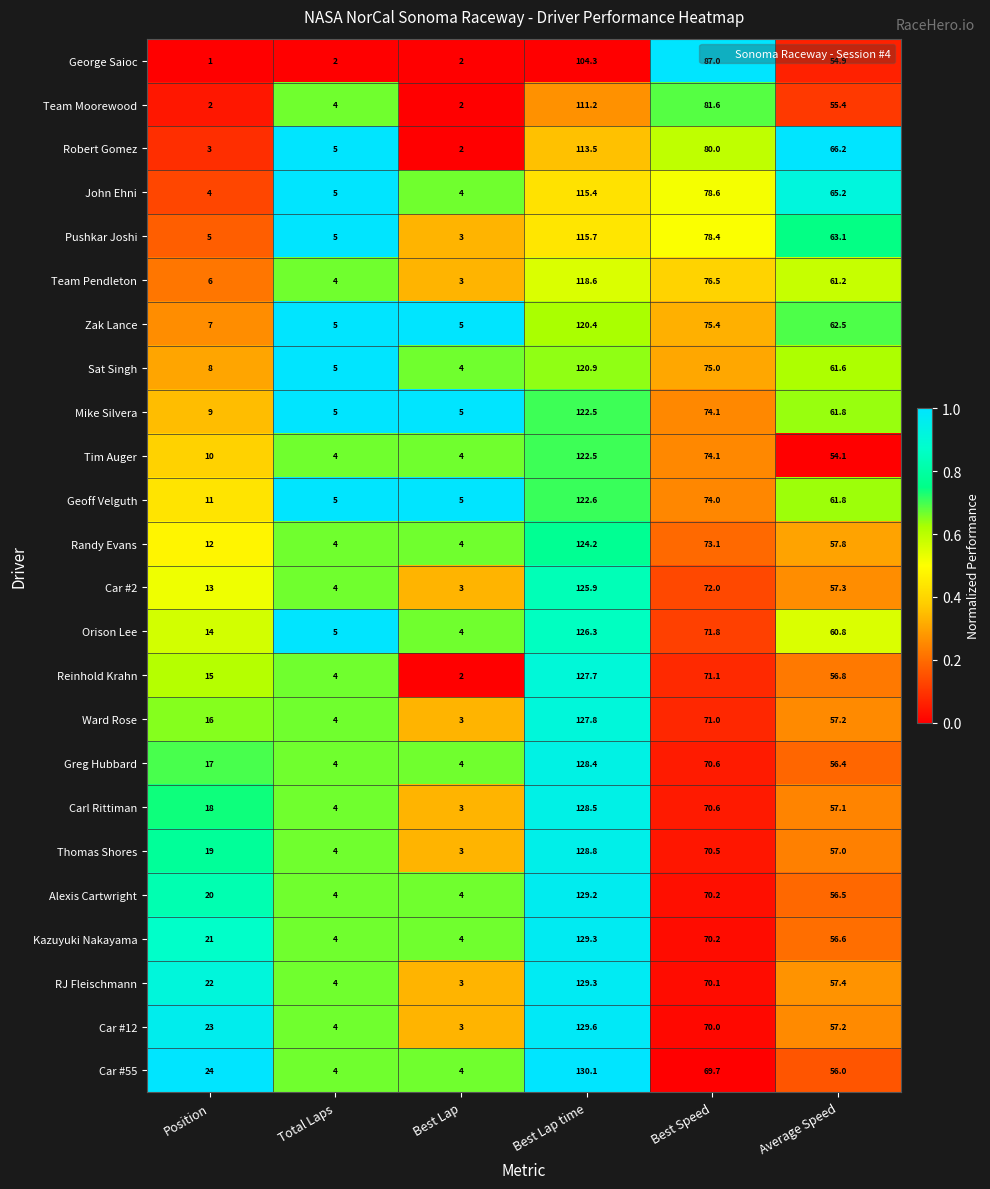

At which category does the chart reach its peak across all series?

Best Lap time